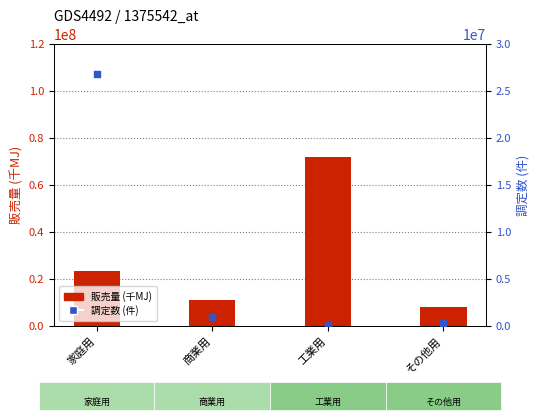

Which series contains the lowest Y value?

調定数 (件)